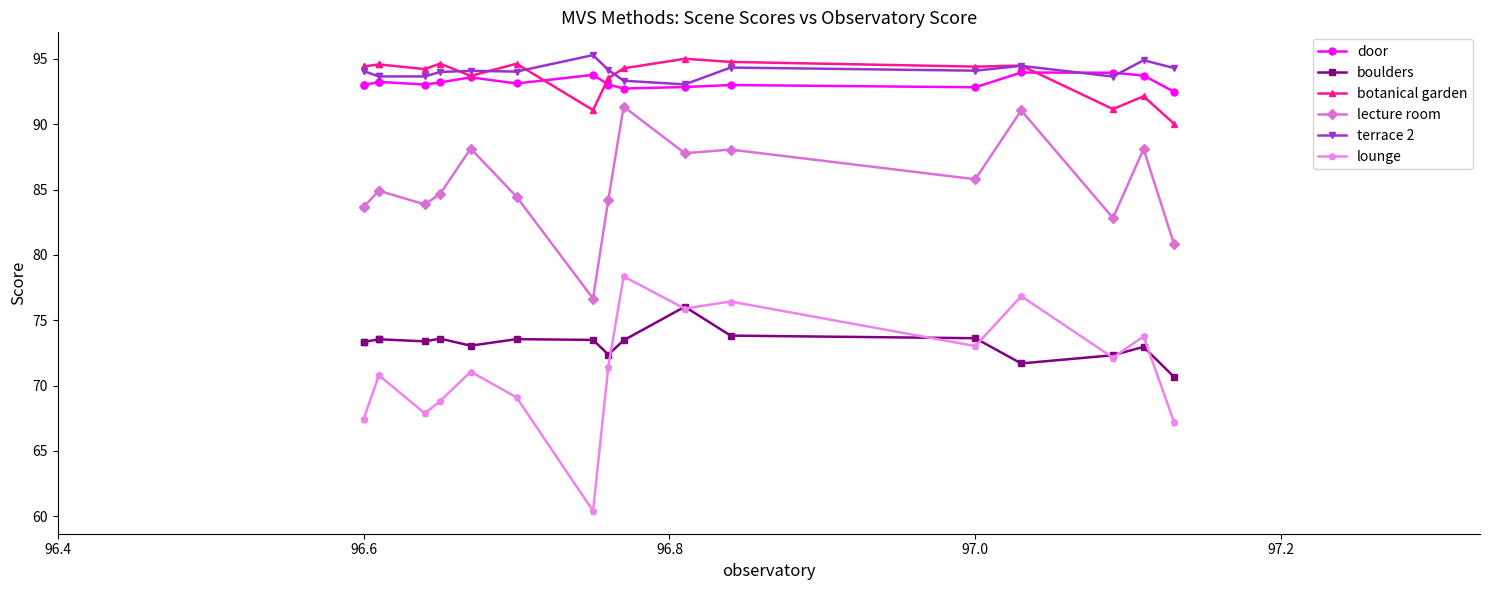

The door series shows 137.5 at 97.0. True or false?

False